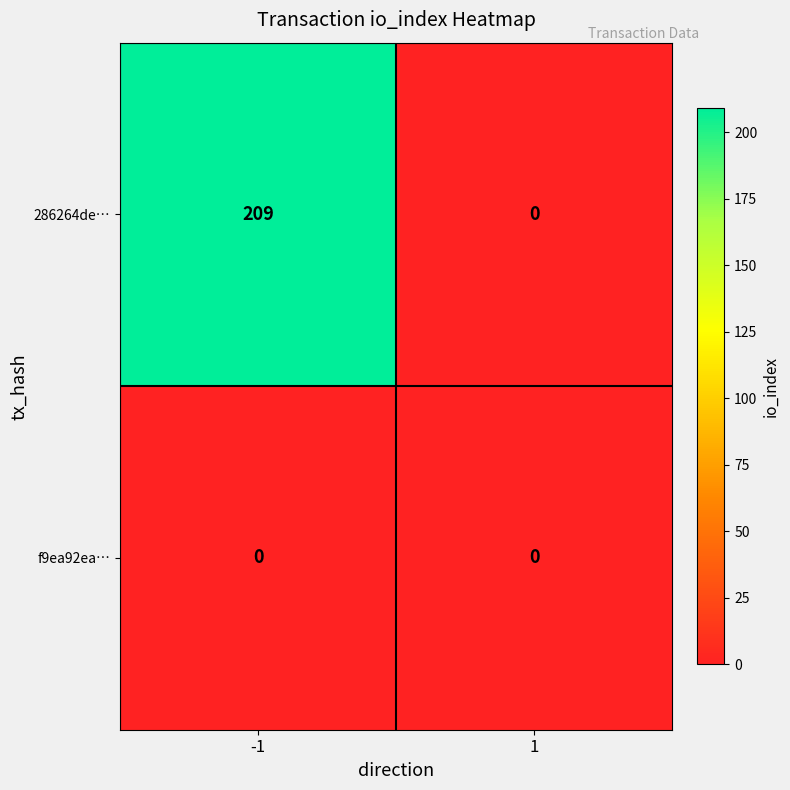

Rank the series by their maximum value, from highest to lowest.

286264de…, f9ea92ea…